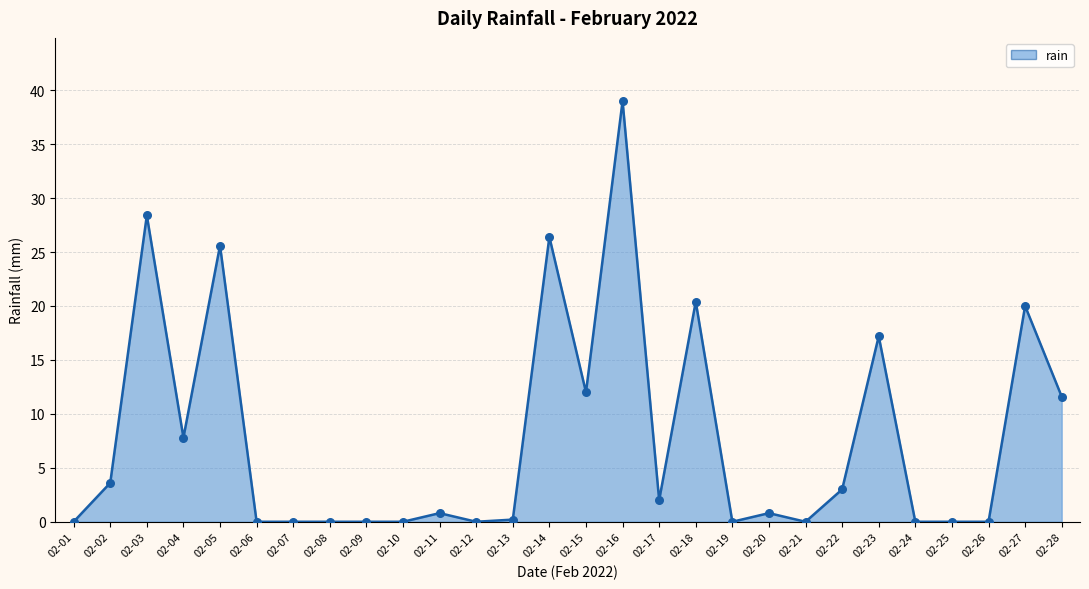

What is the change in value from 02-08 to 02-18?

+20.4